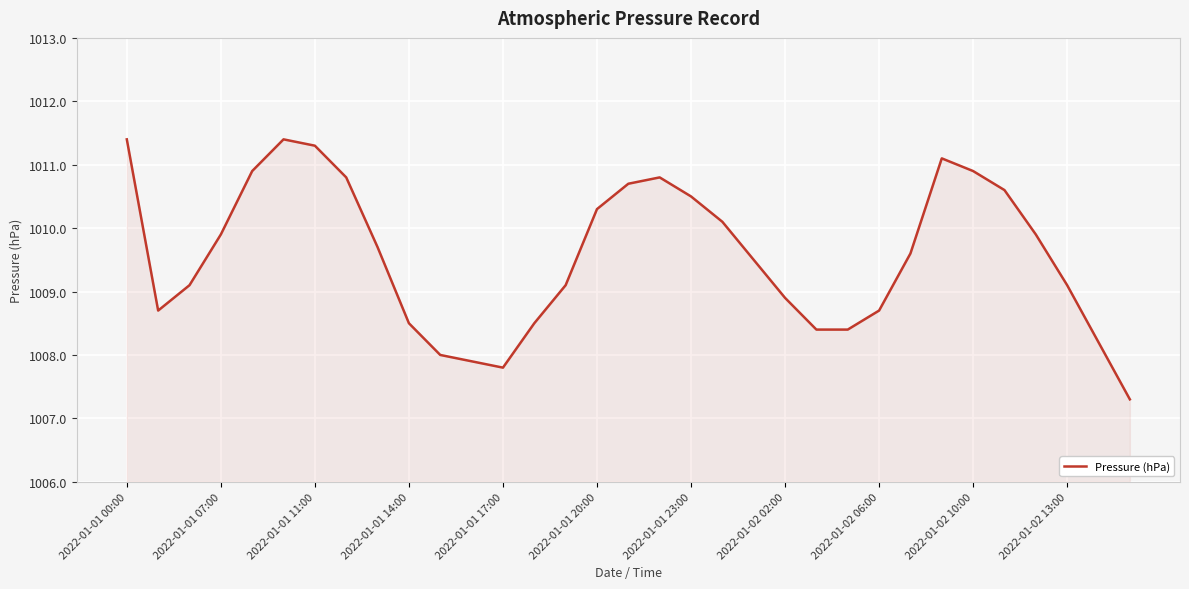

What is the average value?

1009.6